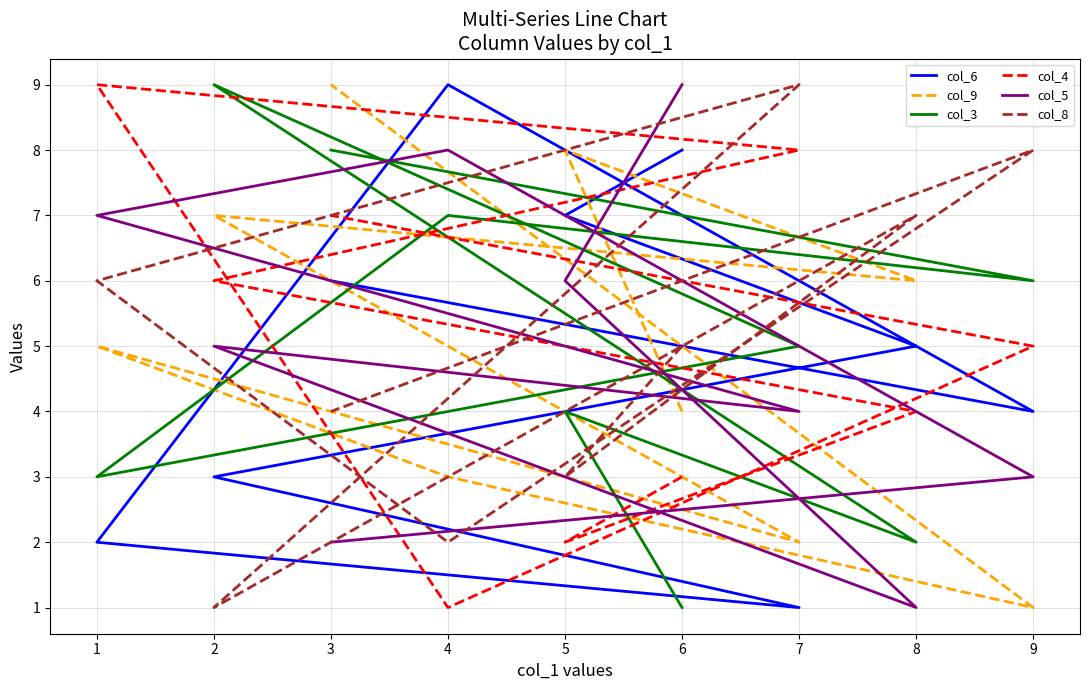

Which series has the largest total across all categories?

col_6